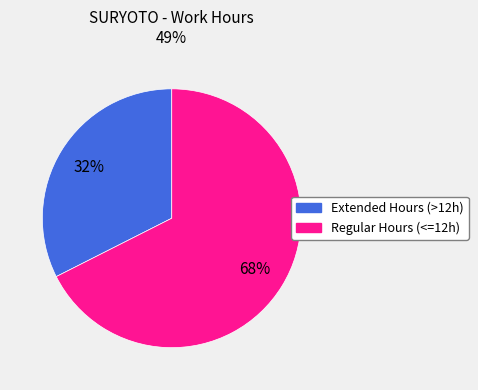

To the nearest percent, what is the average slice percentage?

50%